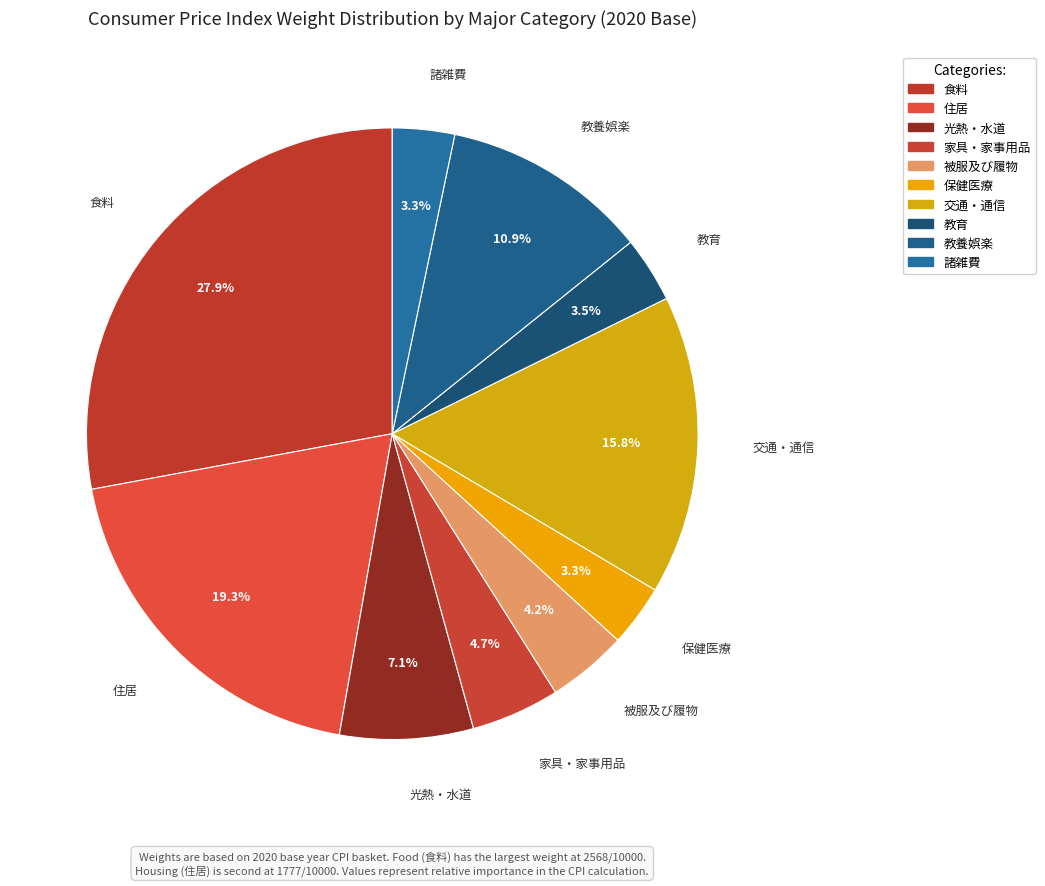

Count the number of slices in the pie.

10